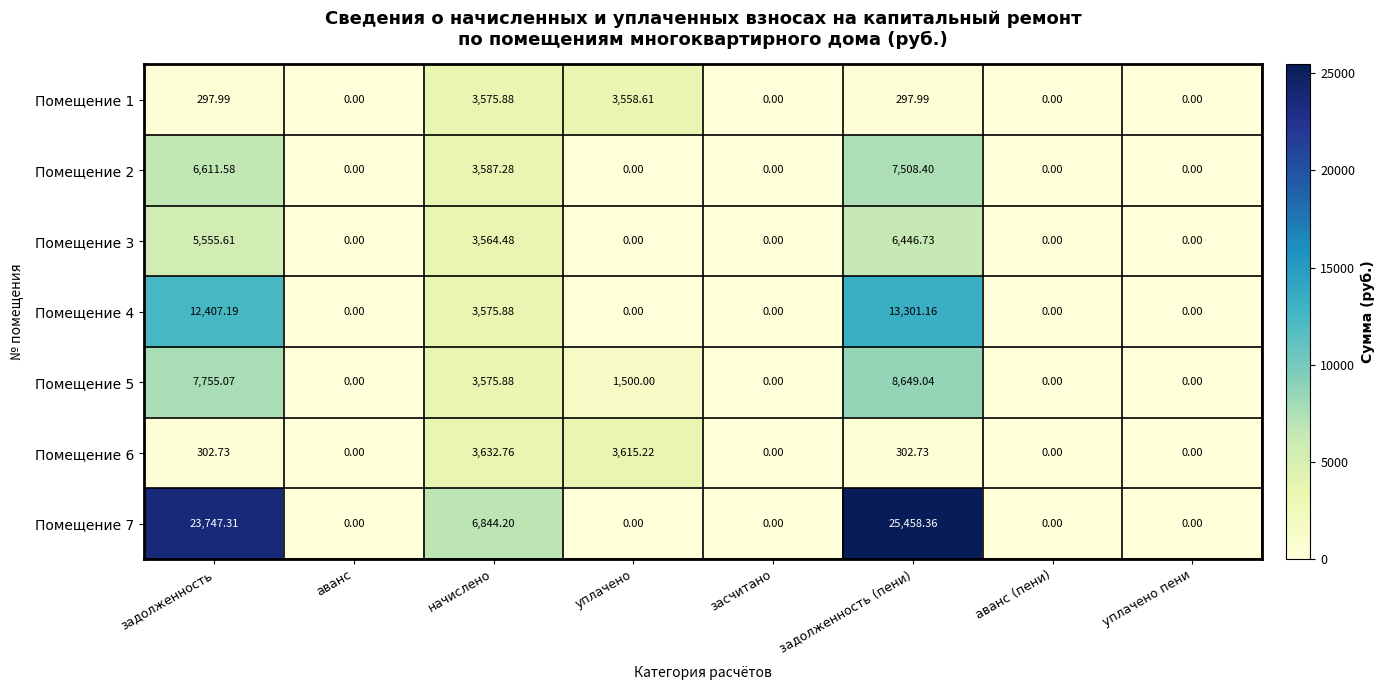

Which category has the highest value across all series?

задолженность (пени)